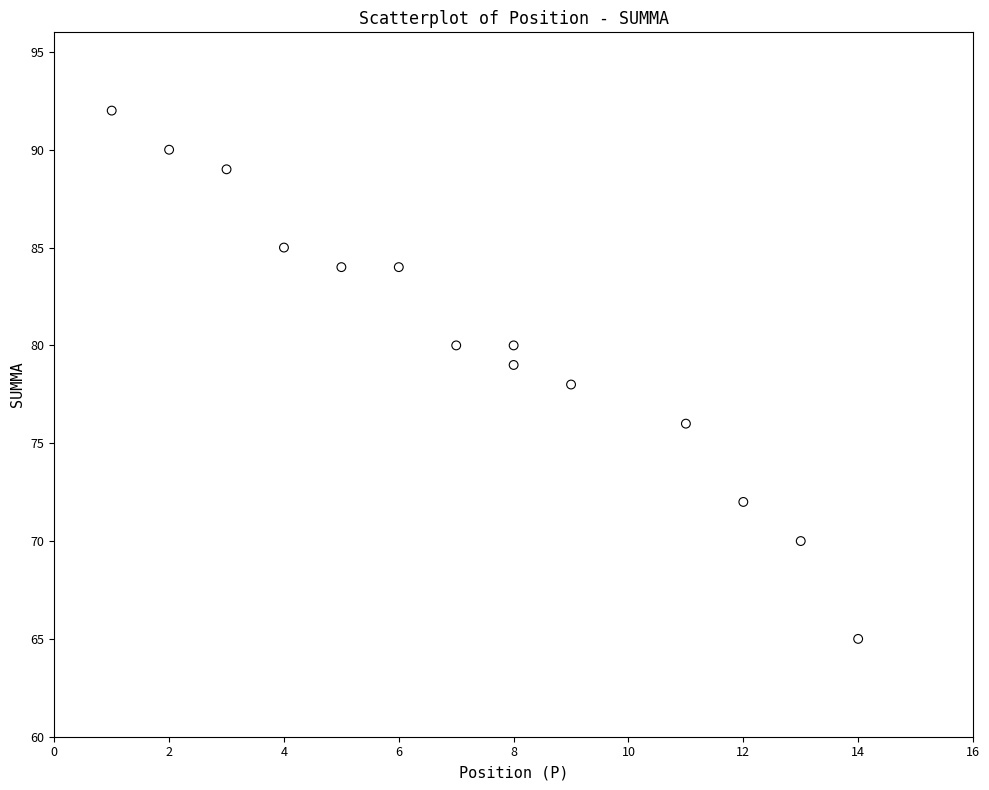

What is the range of Y values (max minus min)?

27